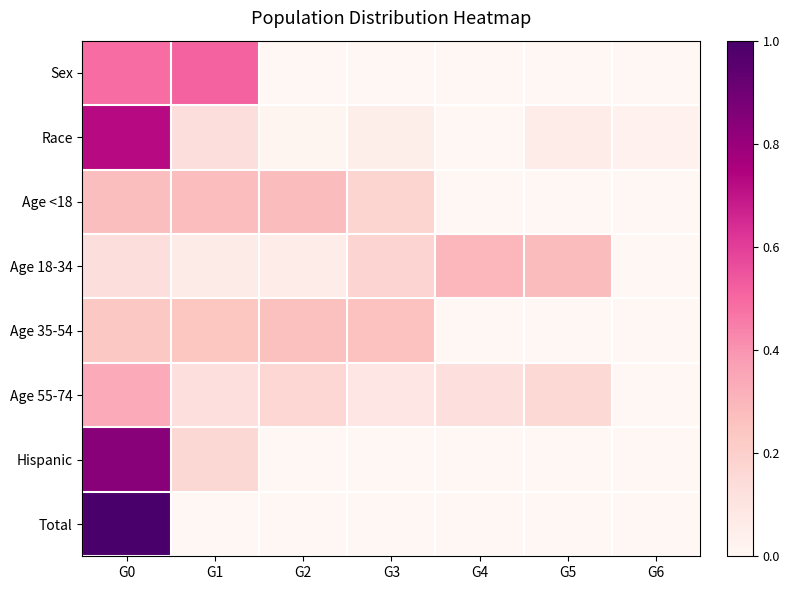

At which category is the sum across all series the highest?

G0